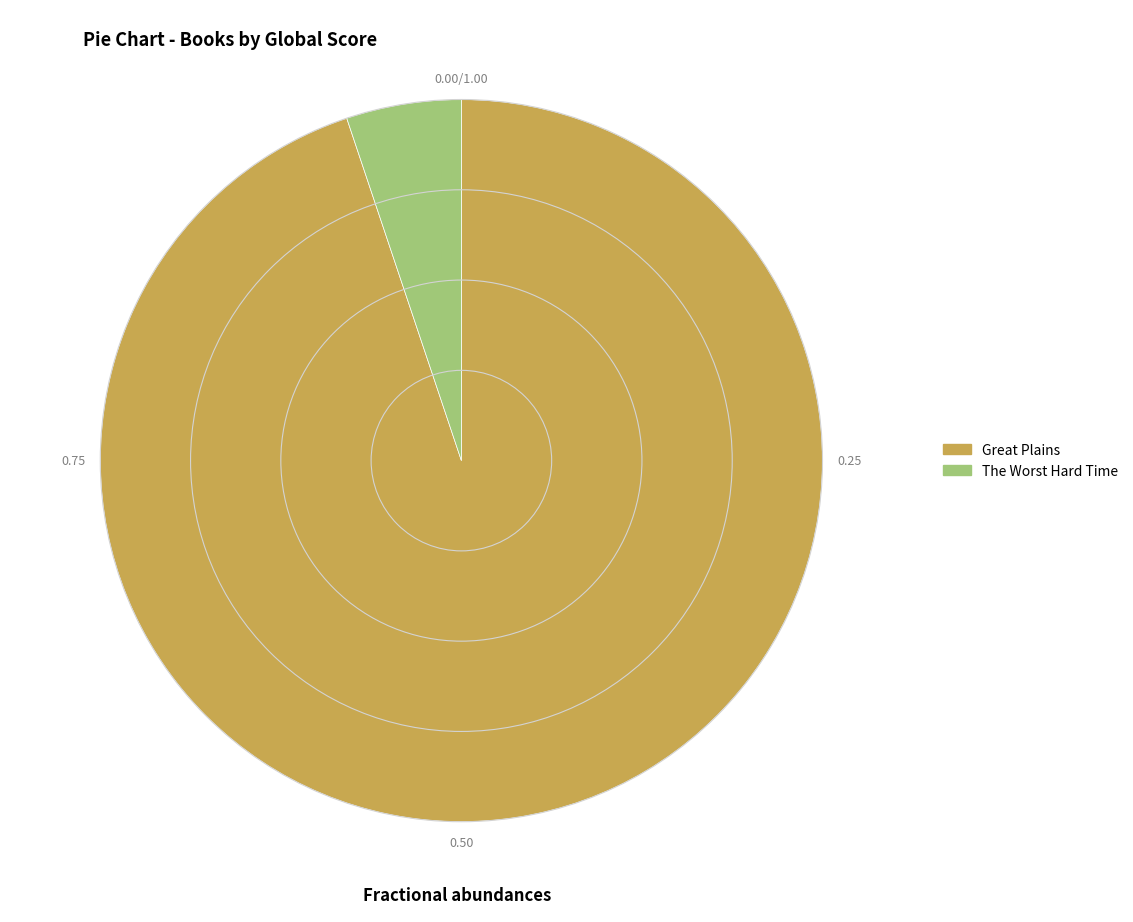

What is the largest slice in the pie chart?

Great Plains